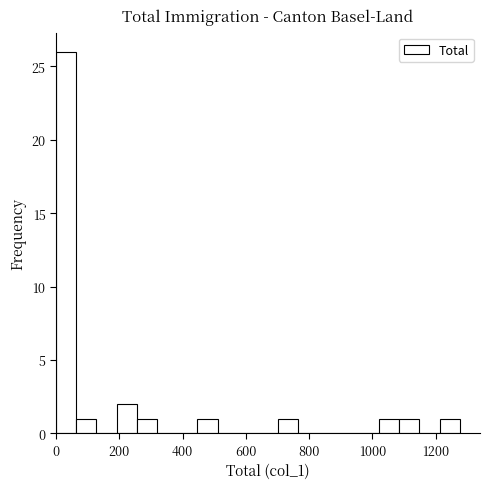

Read against the x-axis, roughly where is the centre of the tallest bar?

40